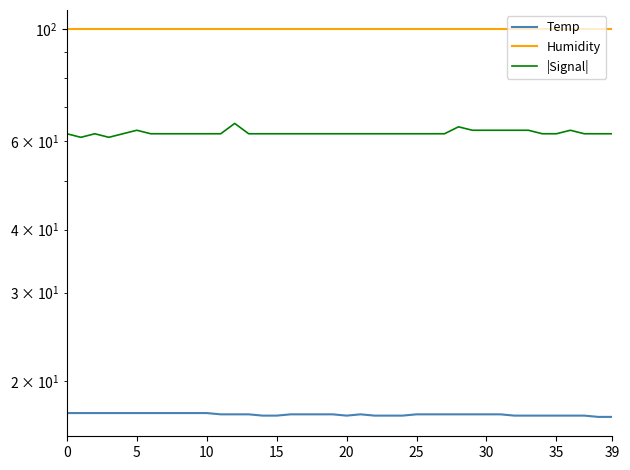

Does the chart have visible grid lines?

No